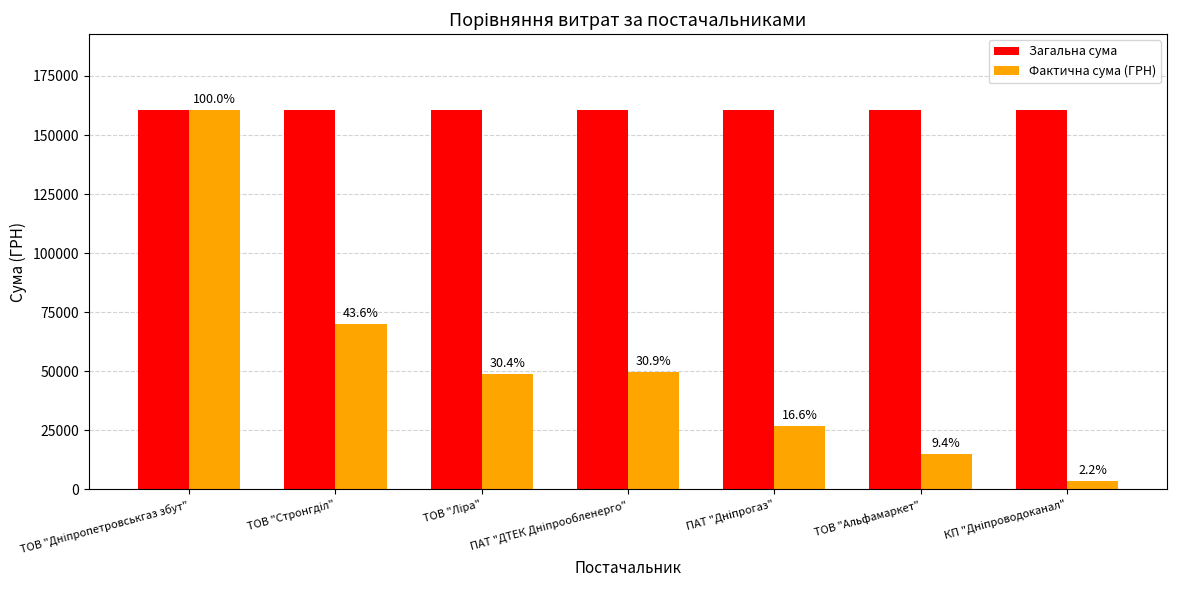

What is the total value across all series at ПАТ "Дніпрогаз"?

187277.2